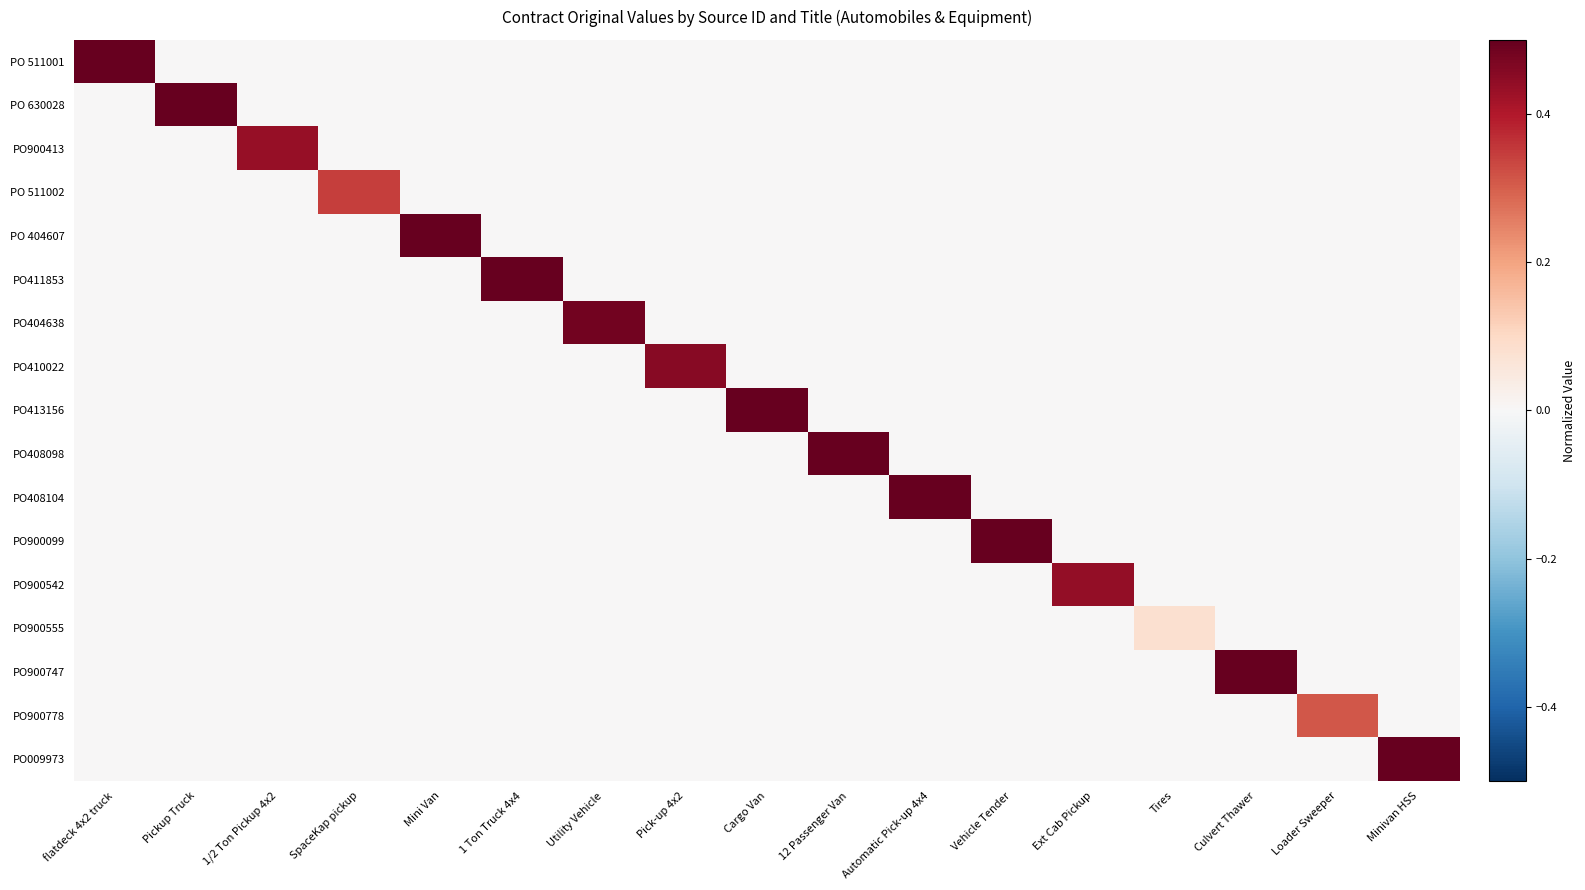

Between 1 Ton Truck 4x4 and Minivan HSS, which series saw the biggest shift?

PO411853